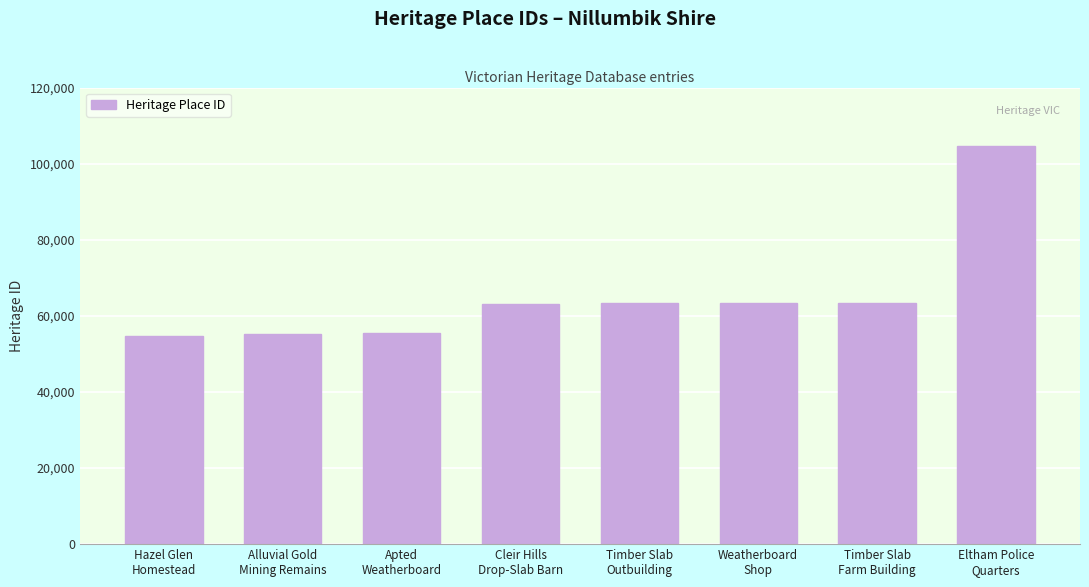

Between Apted
Weatherboard and Timber Slab
Outbuilding, which is larger?

Timber Slab
Outbuilding